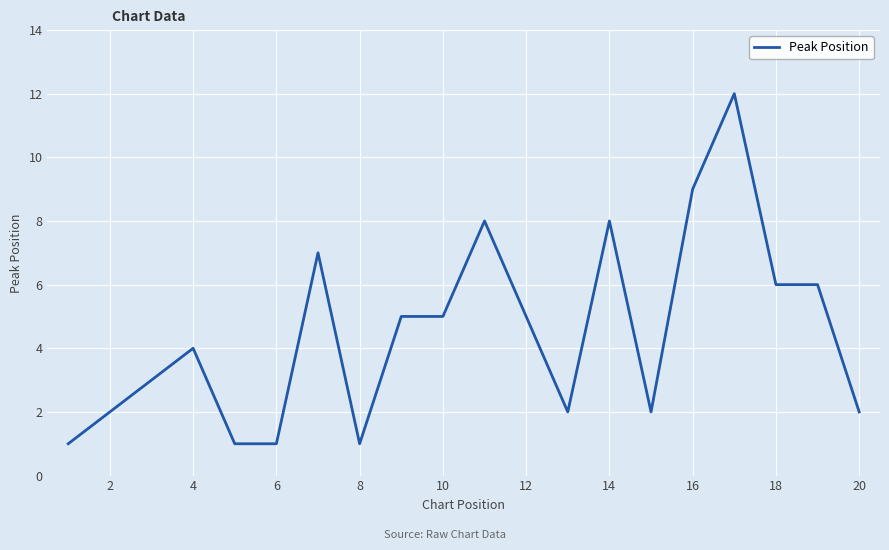

What is the maximum value shown in the chart?

12